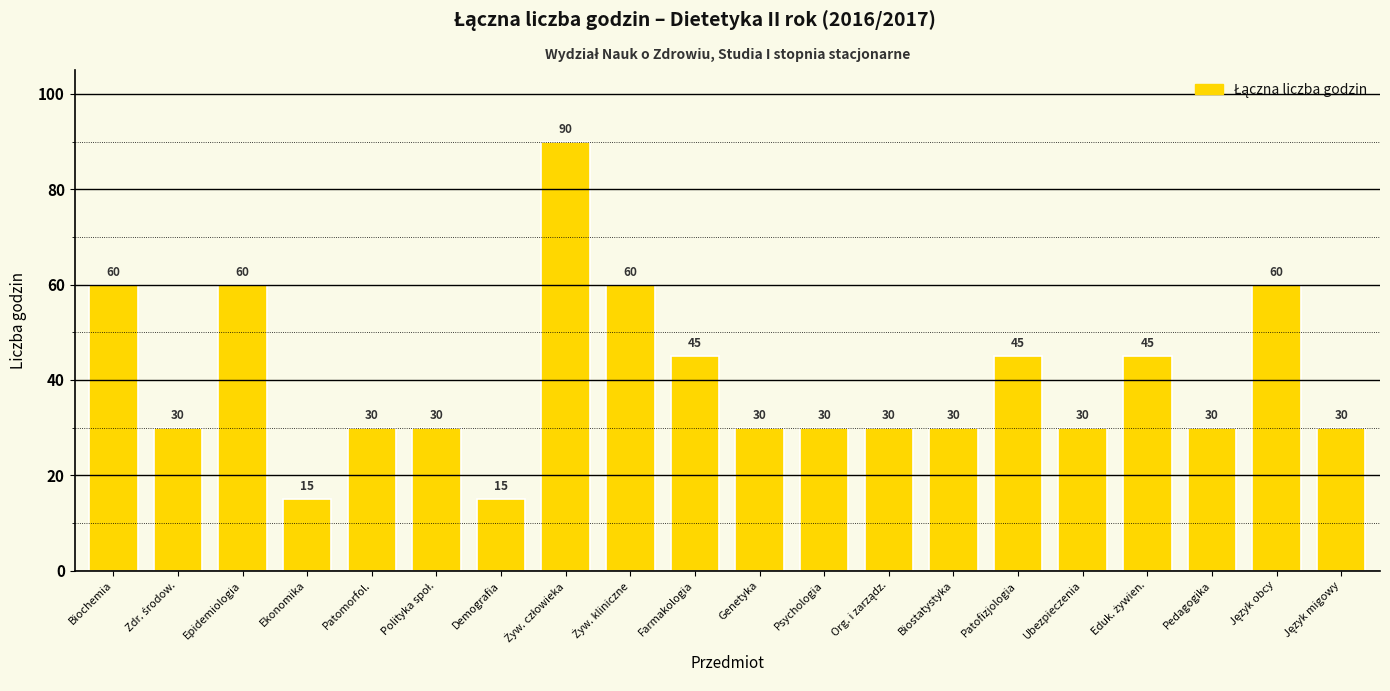

Approximately how many times larger is the value at Biochemia compared to Epidemiologia?

1.0